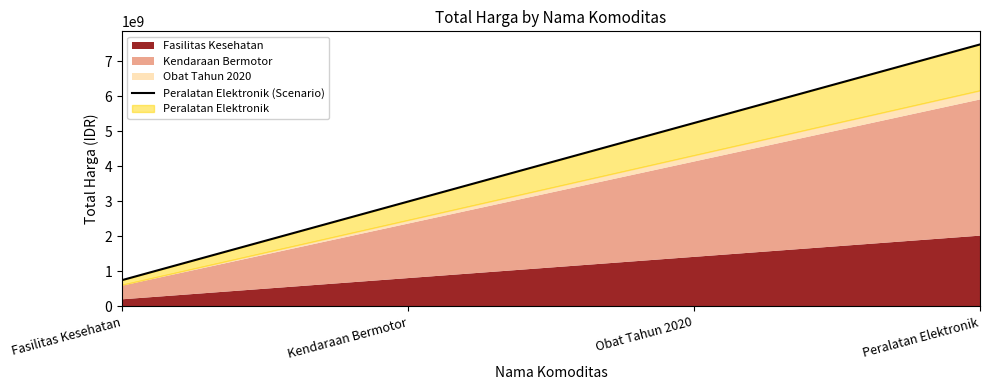

Rank the categories by value from highest to lowest.

Peralatan Elektronik, Obat Tahun 2020, Kendaraan Bermotor, Fasilitas Kesehatan